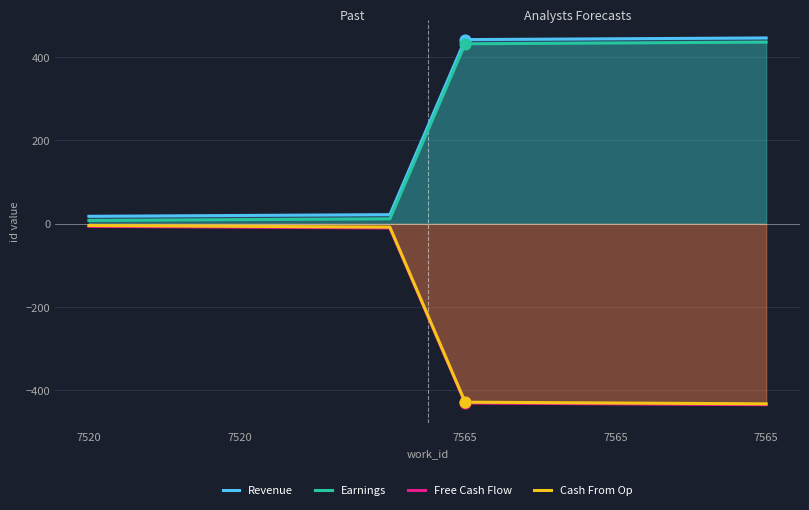

Which series has the largest total across all categories?

Revenue